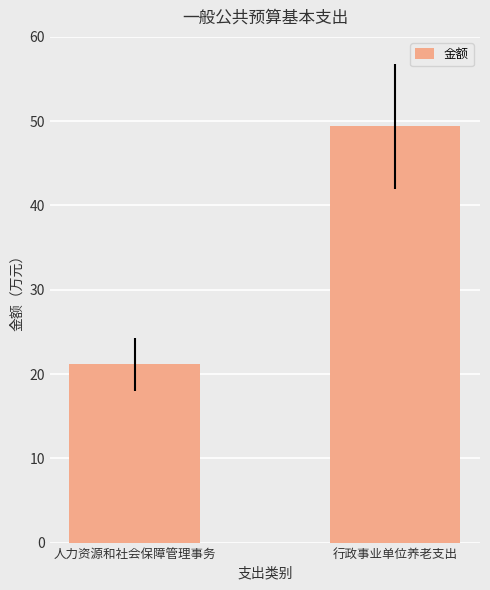

Reading left to right, extract all data points from this chart.

人力资源和社会保障管理事务=21.1	行政事业单位养老支出=49.4